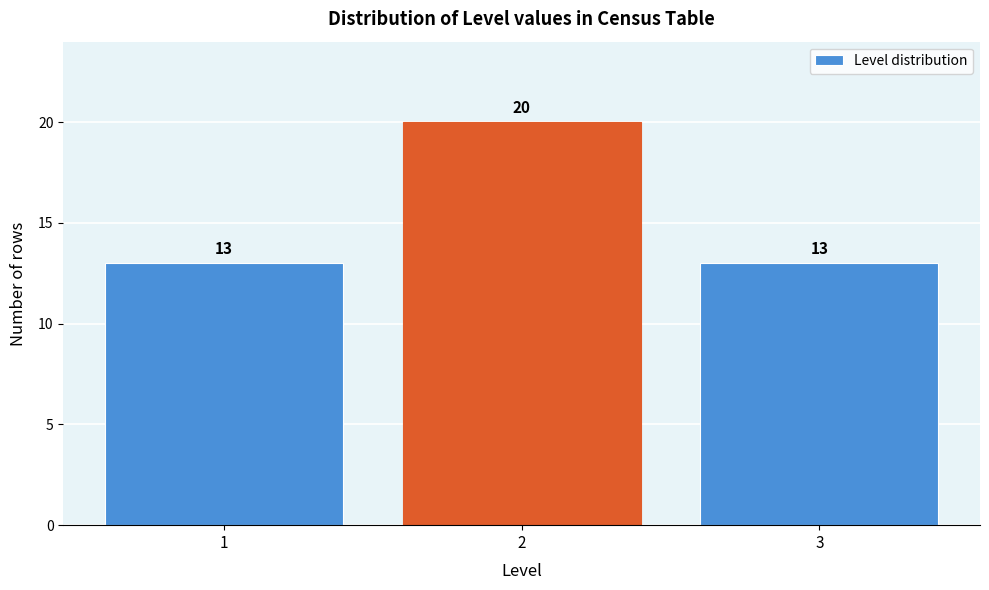

Reading left to right, list every bar in this chart as the range it spans on the x-axis followed by its height.

0.5 to 1.5: 13
1.5 to 2.5: 20
2.5 to 3.5: 13